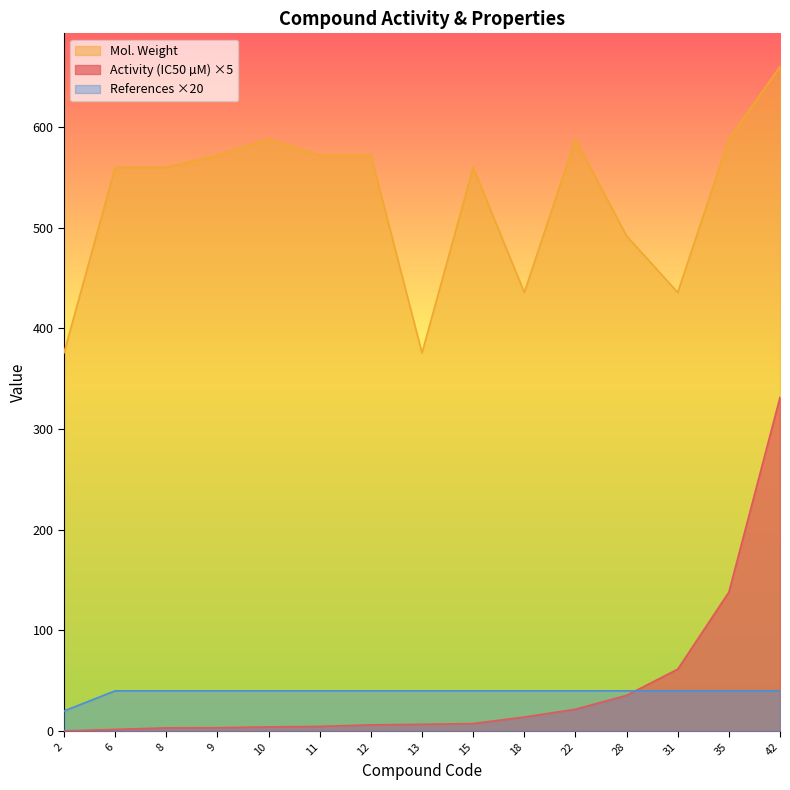

What is the value of the Mol. Weight point at the 11th from the left?

587.8